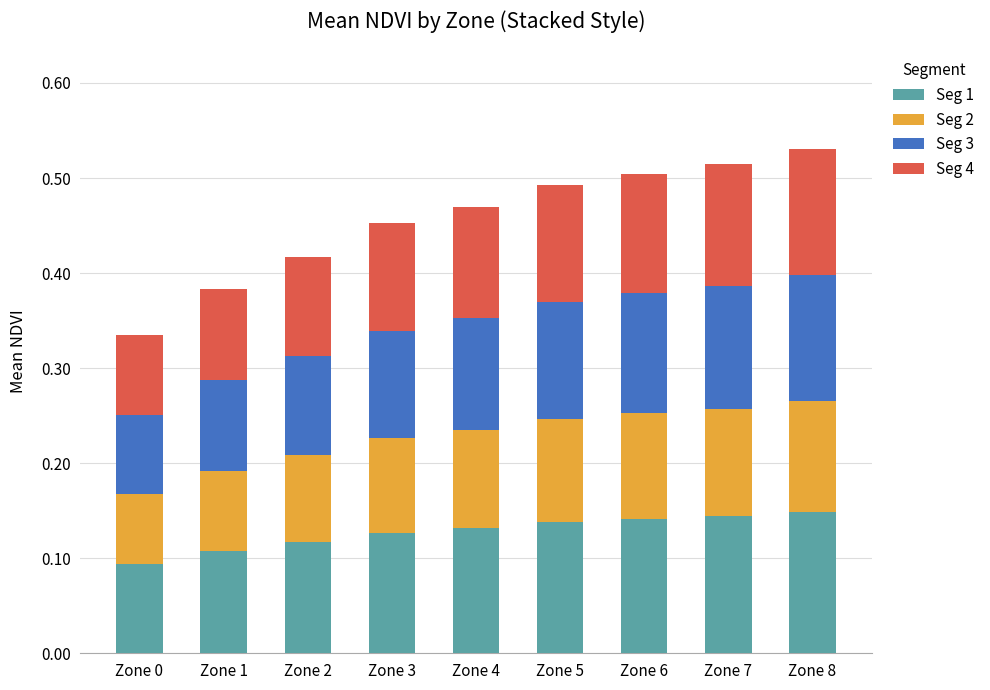

Is it true that Seg 1 equals 0.1 at Zone 5?

True